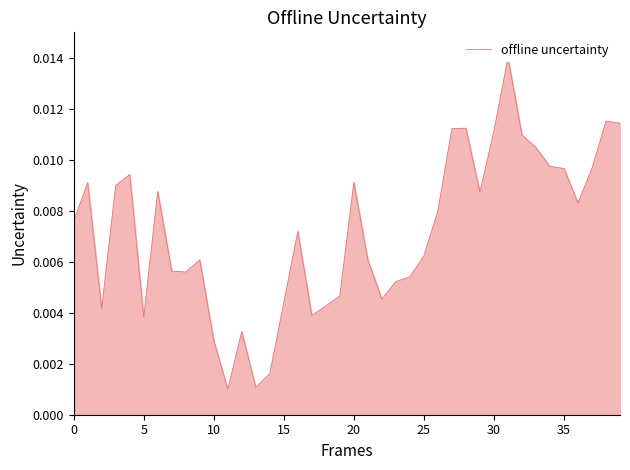

How many points are higher than both their immediate neighbors (excluding endpoints)?

10